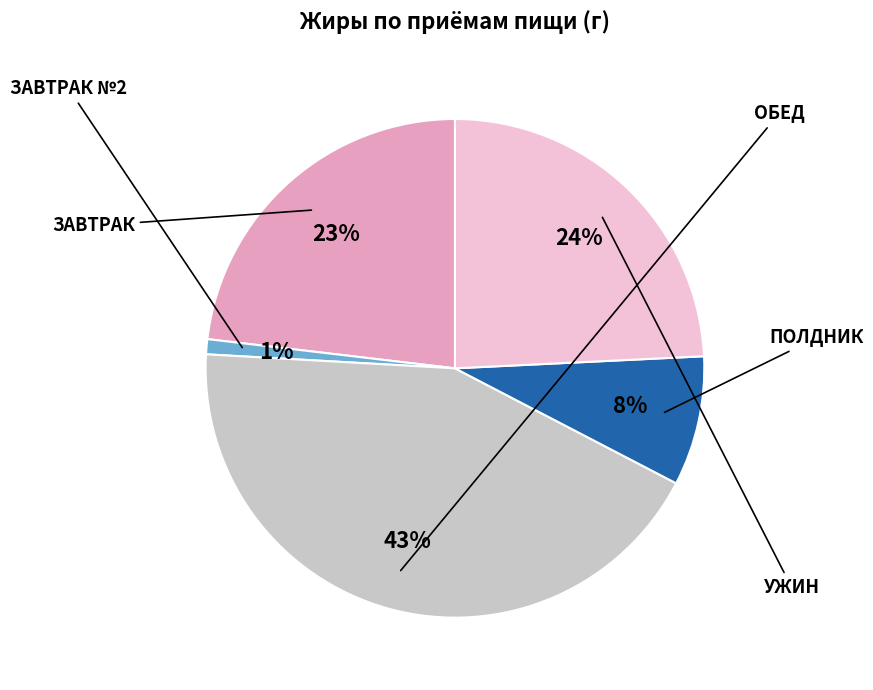

Is there a majority slice in this chart?

No